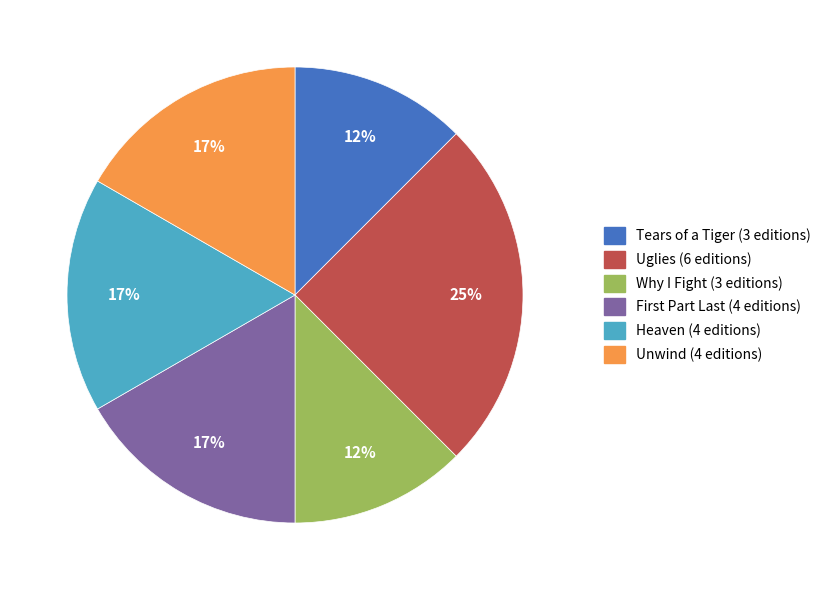

To the nearest percent, what percentage of the pie is Uglies?

25%